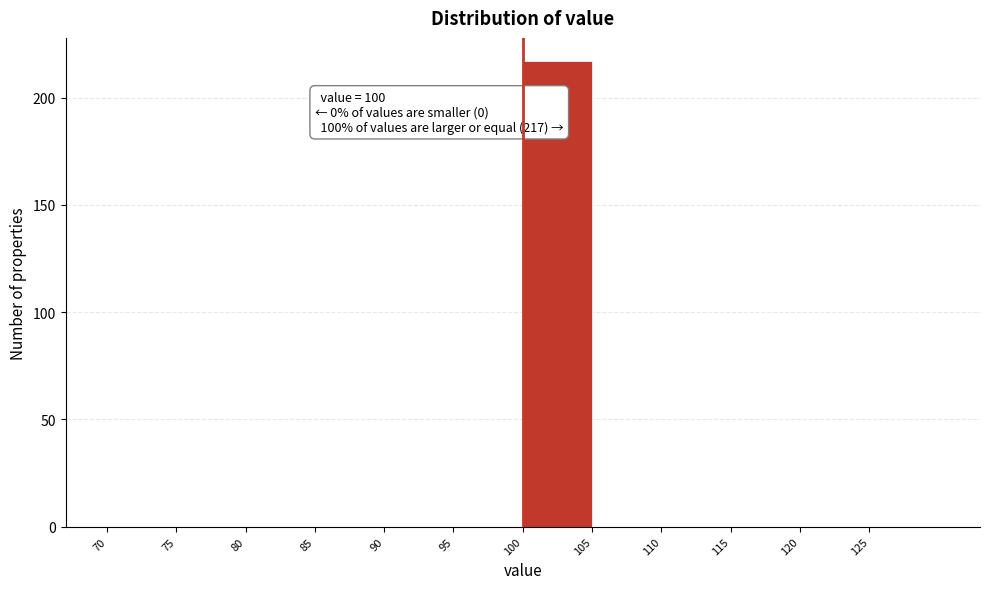

Which range on the x-axis has the tallest bar?

100 to 105